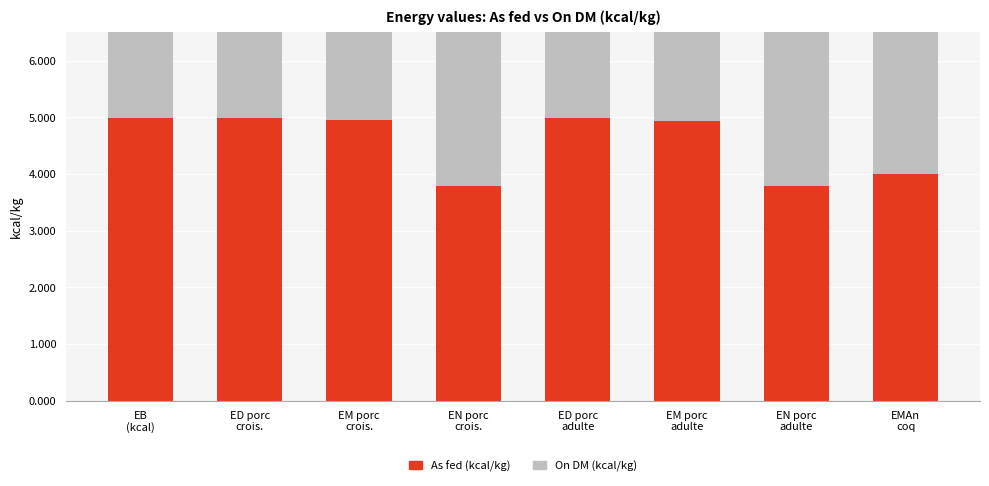

What position from the left is EN porc
adulte?

7